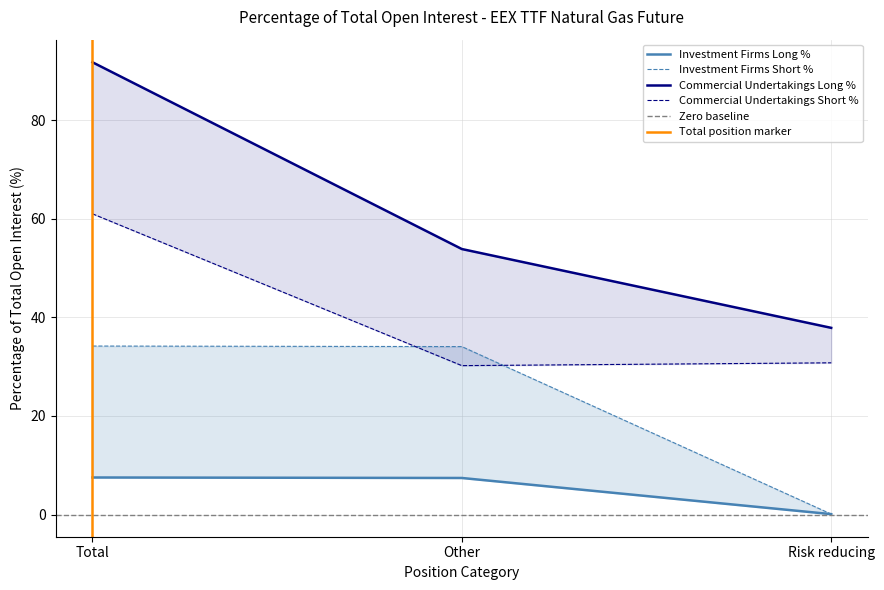

At how many categories does at least one series exceed 72?

1